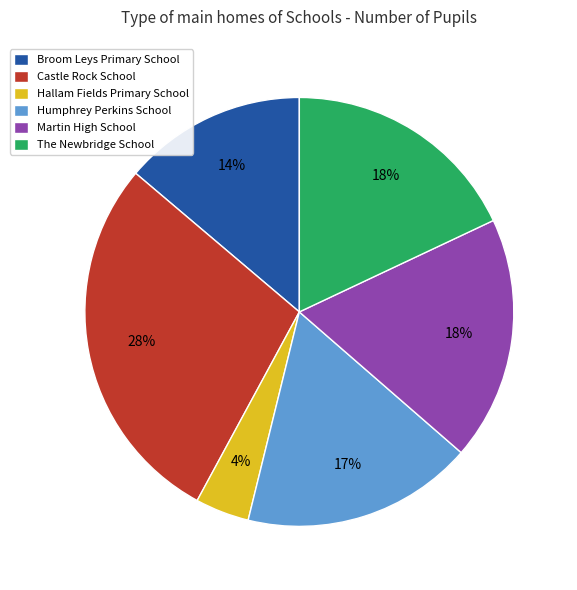

To the nearest percent, what percentage of the pie is The Newbridge School?

18%